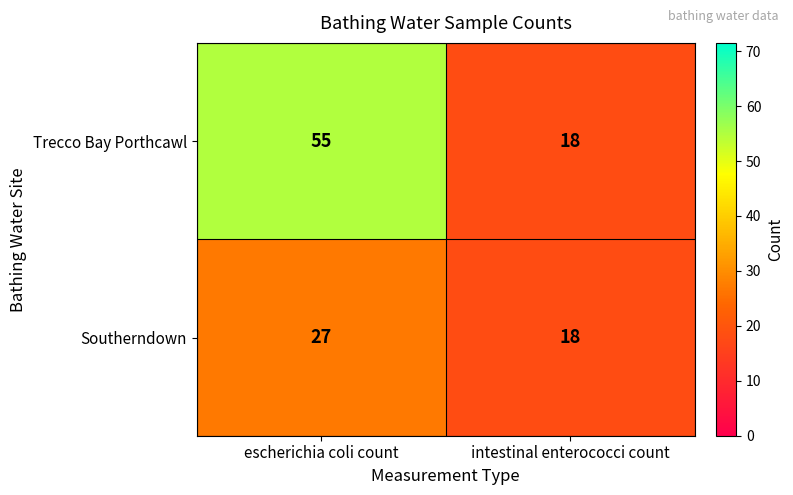

What is the greatest value displayed?

55